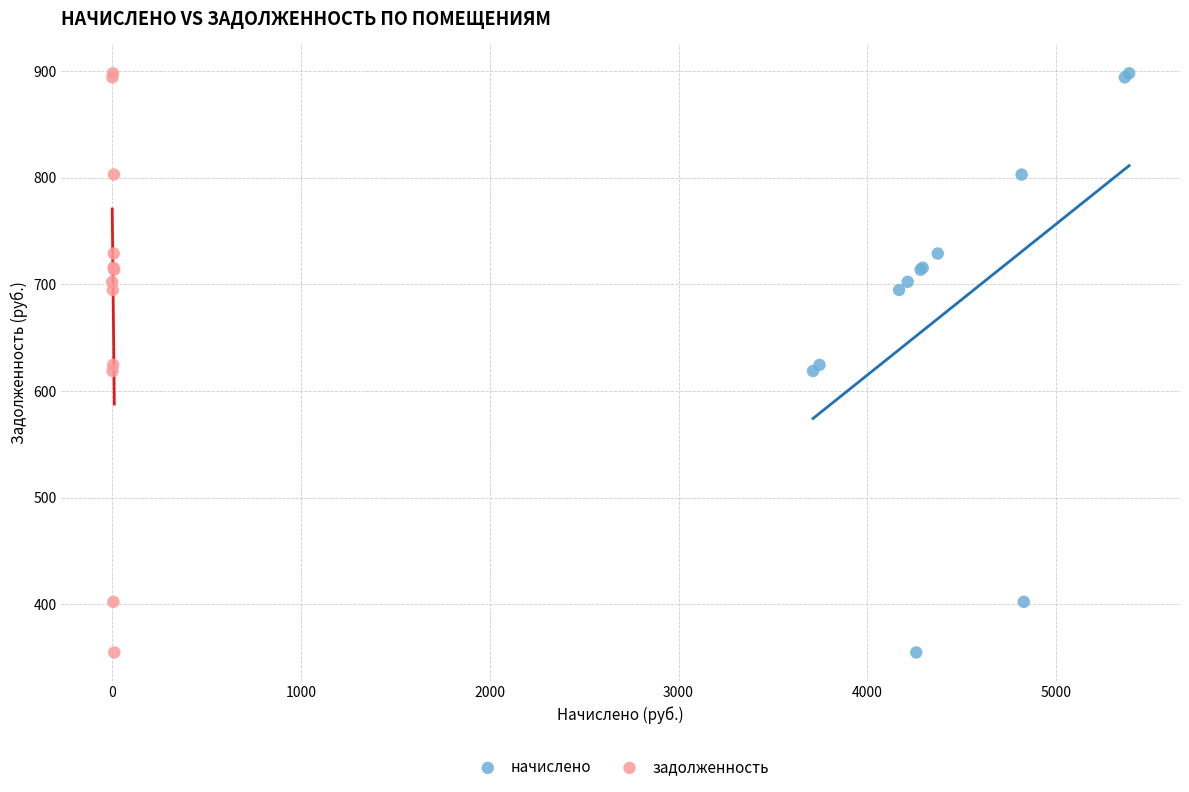

What are all the series names shown in the legend?

начислено, задолженность